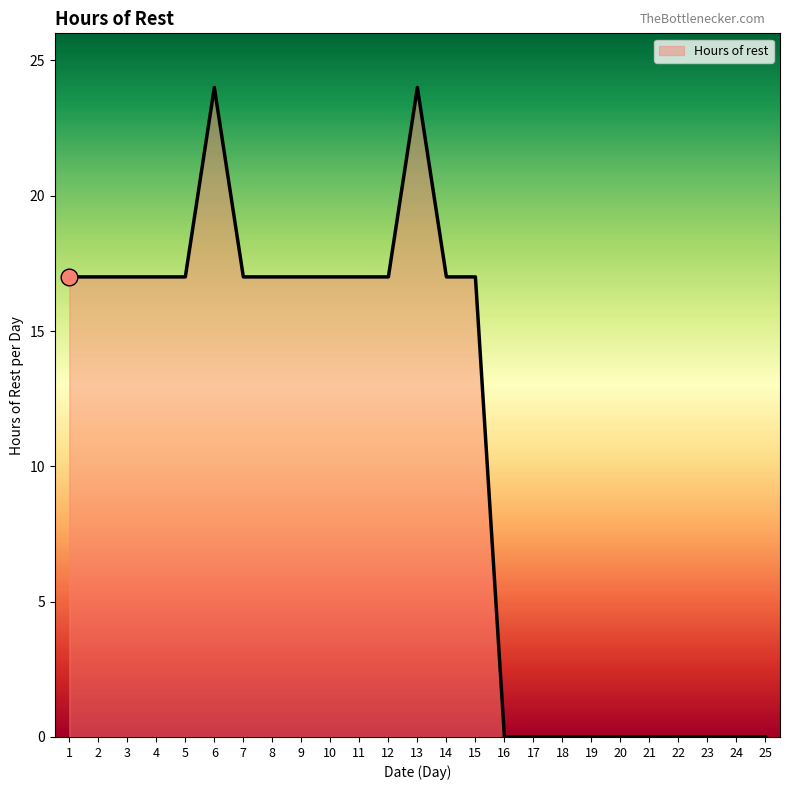

What is the sum of the values at 19 and 5?

17